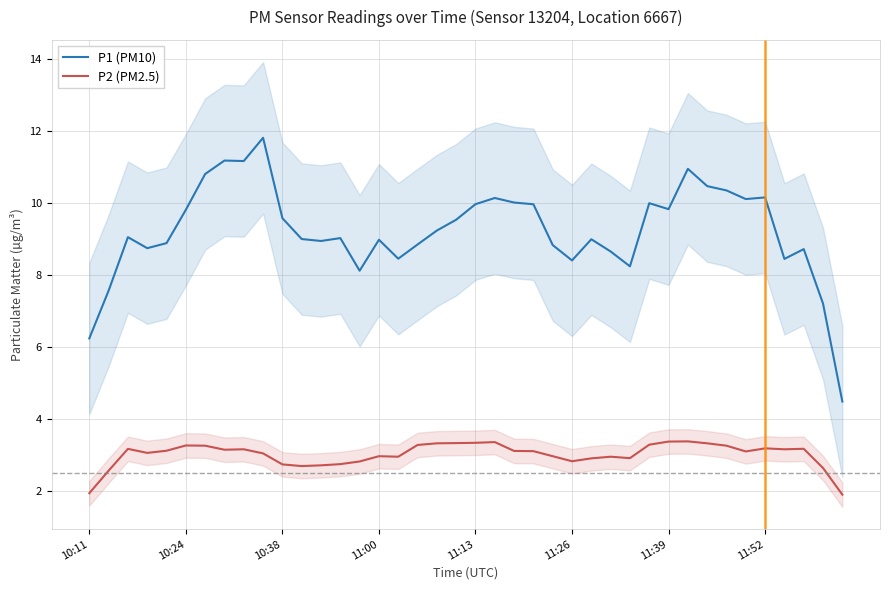

True or false: P2 (PM2.5) has a value of 4.5 at 11:52.

False